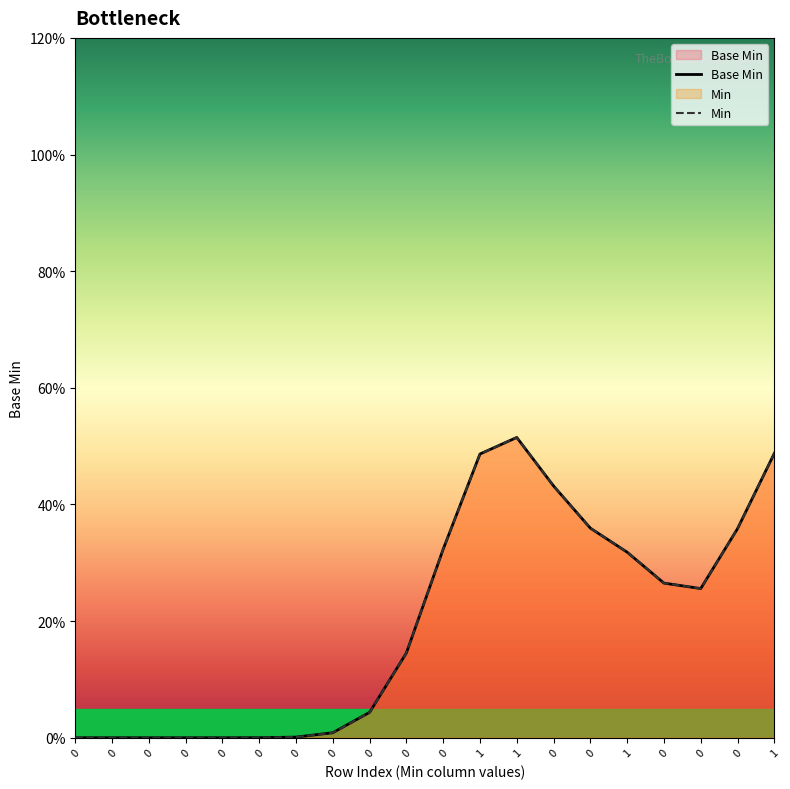

List the labels in order of value, smallest first.

0, 0, 0, 0, 0, 0, 0, 0, 0, 0, 0, 0, 0, 0, 0, 0, 1, 1, 1, 1